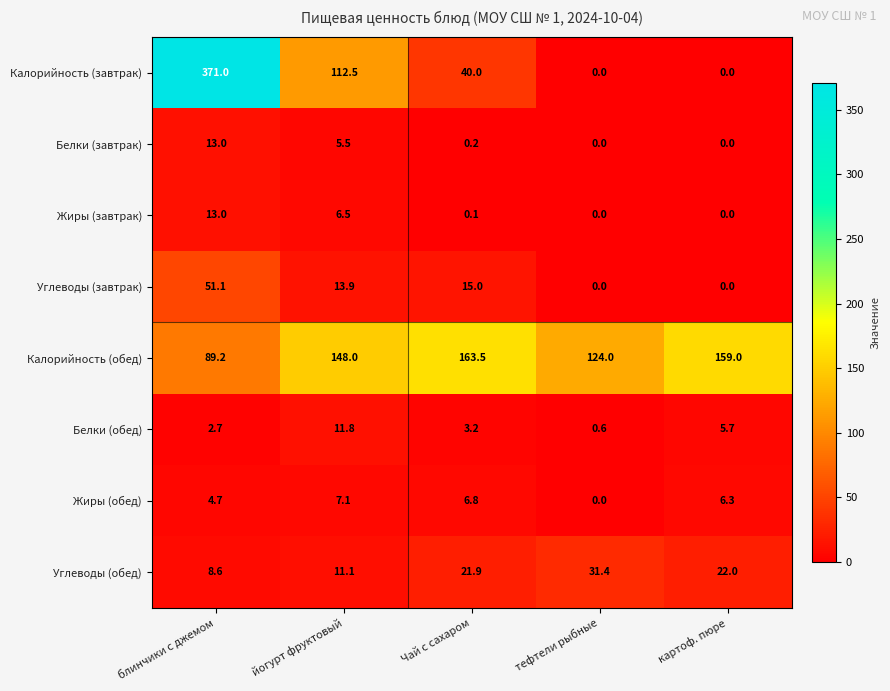

True or false: Жиры (завтрак) has a value of 6.5 at йогурт фруктовый.

True